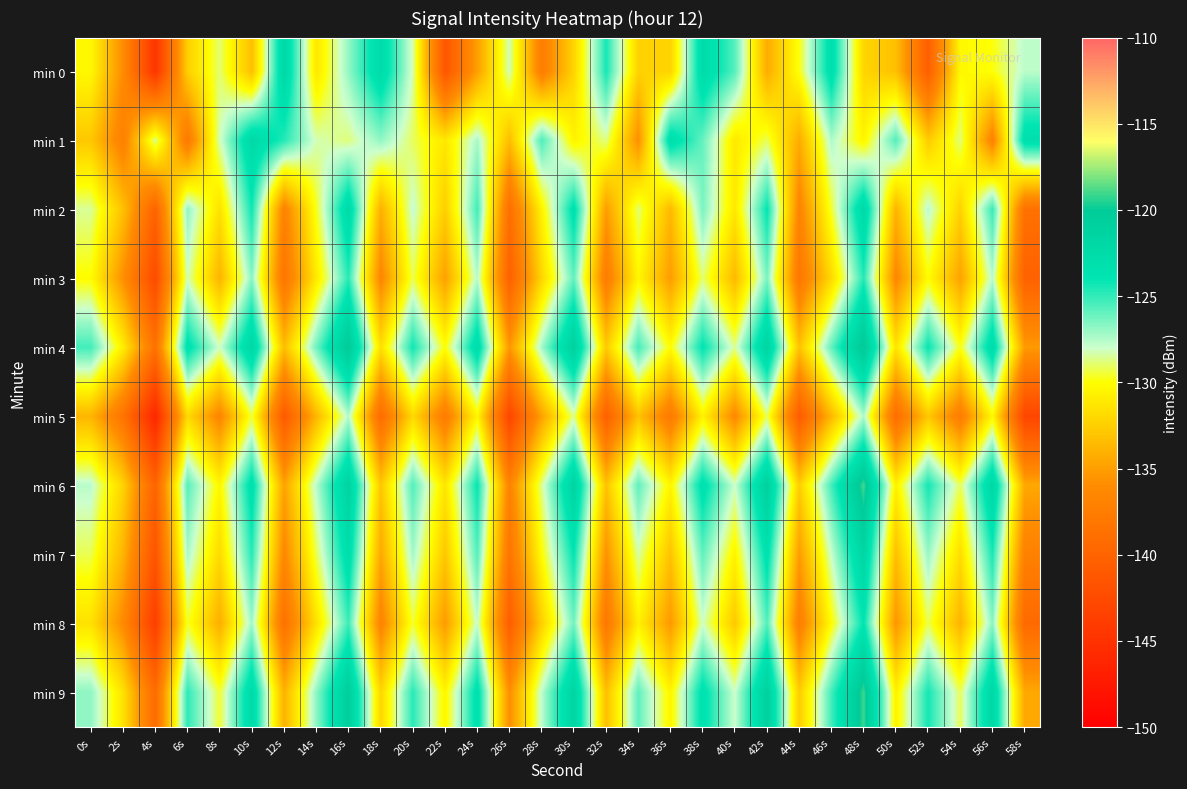

What is the total value across all series at 58s?

-1353.3